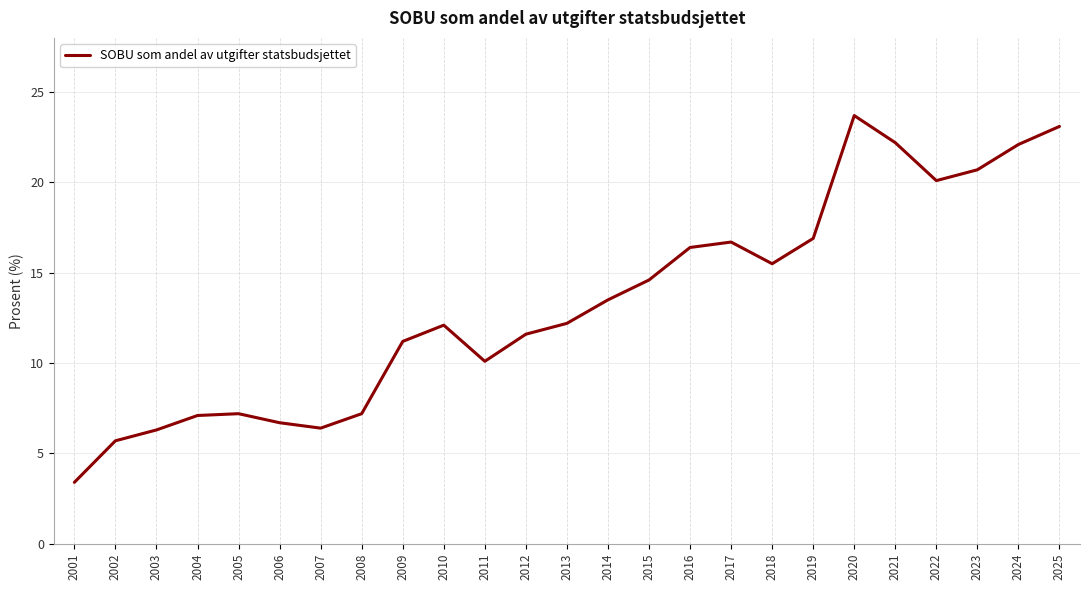

How many interior local valleys (lower than both neighbors) does the data have?

4